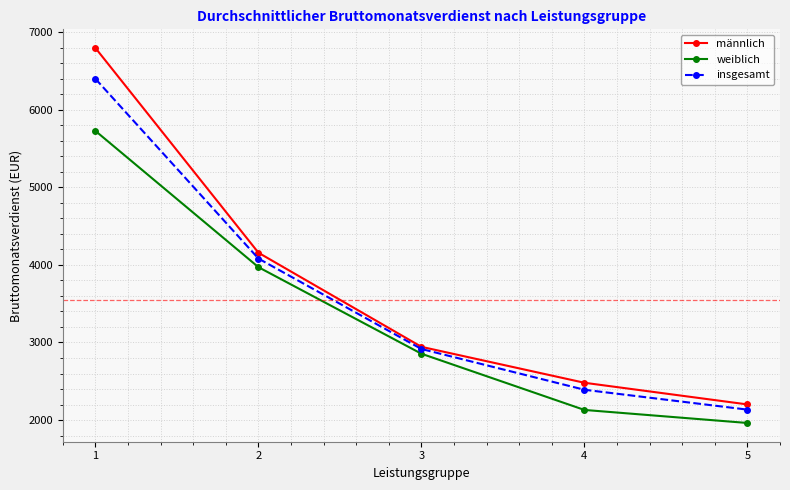

Reading right to left, list all the values displayed in this chart.

männlich: 2202	2481	2944	4156	6793
weiblich: 1963	2131	2855	3970	5725
insgesamt: 2135	2391	2916	4081	6396